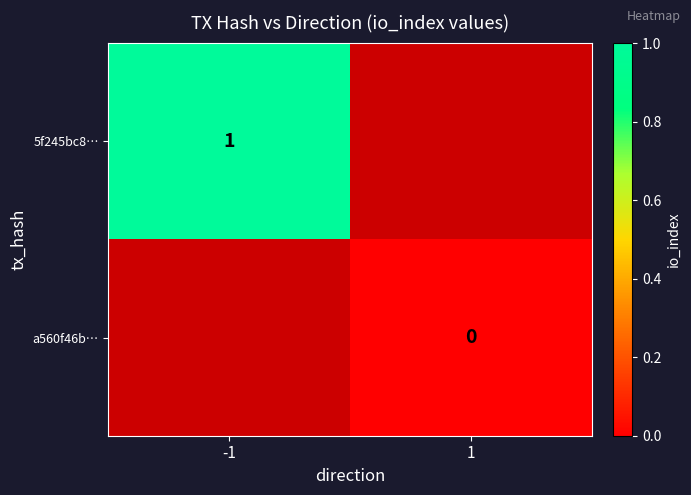

The value of 5f245bc8… at -1 is 2. True or false?

False